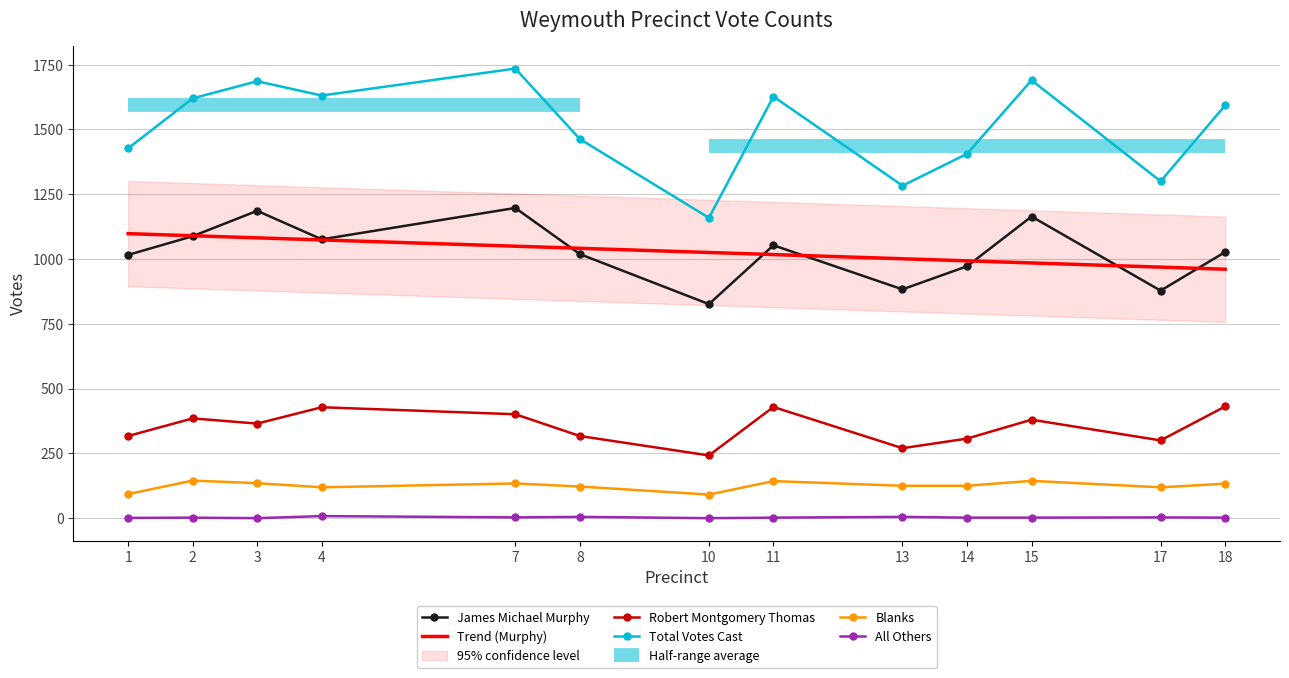

How many distinct data groups are displayed?

5